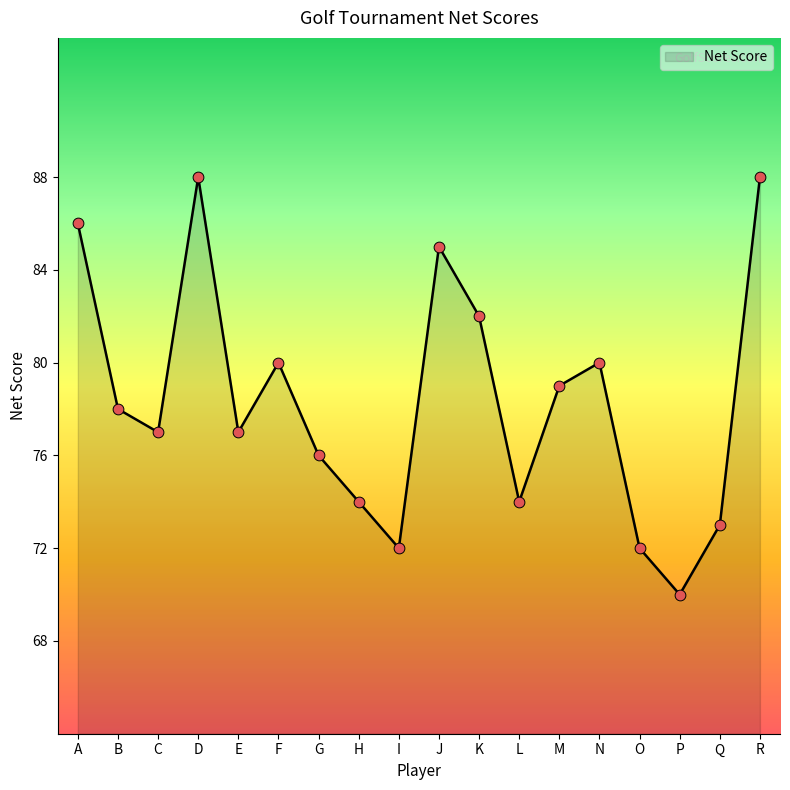

Which has a higher value, L or N?

N